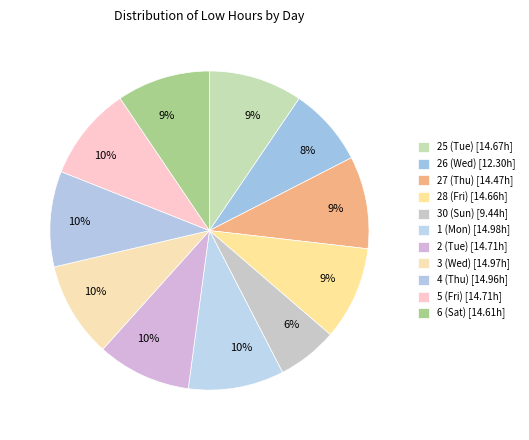

What is the smallest slice in the pie chart?

Sun